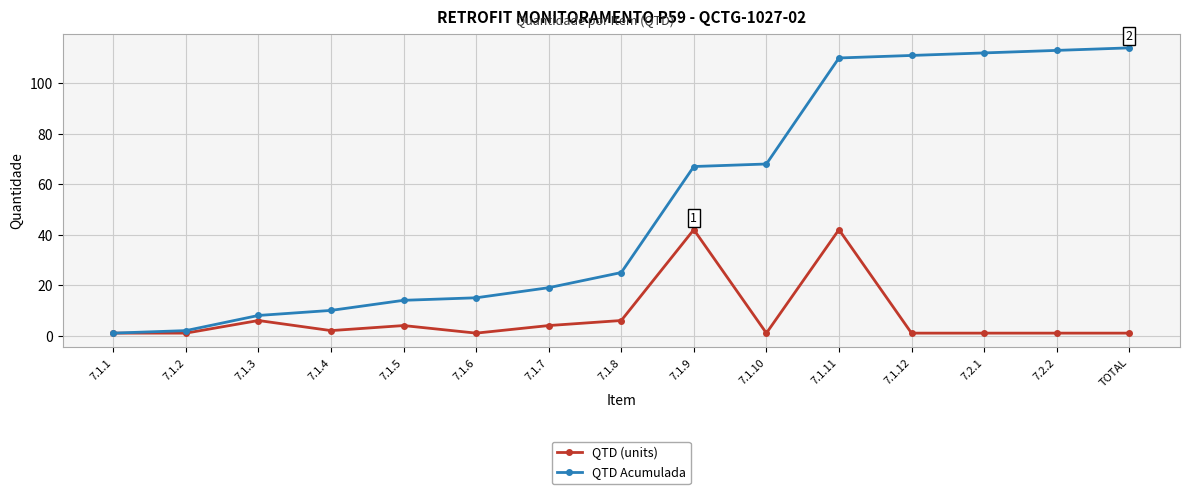

At 7.1.9, list the series in order from largest to smallest.

QTD Acumulada, QTD (units)